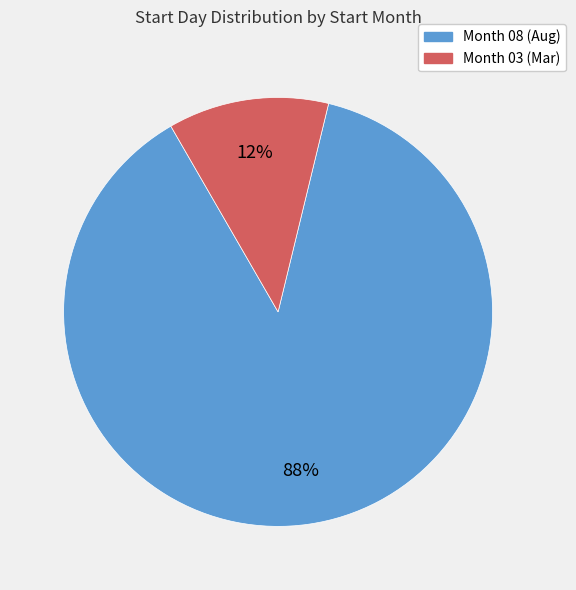

Is there a majority slice in this chart?

Yes